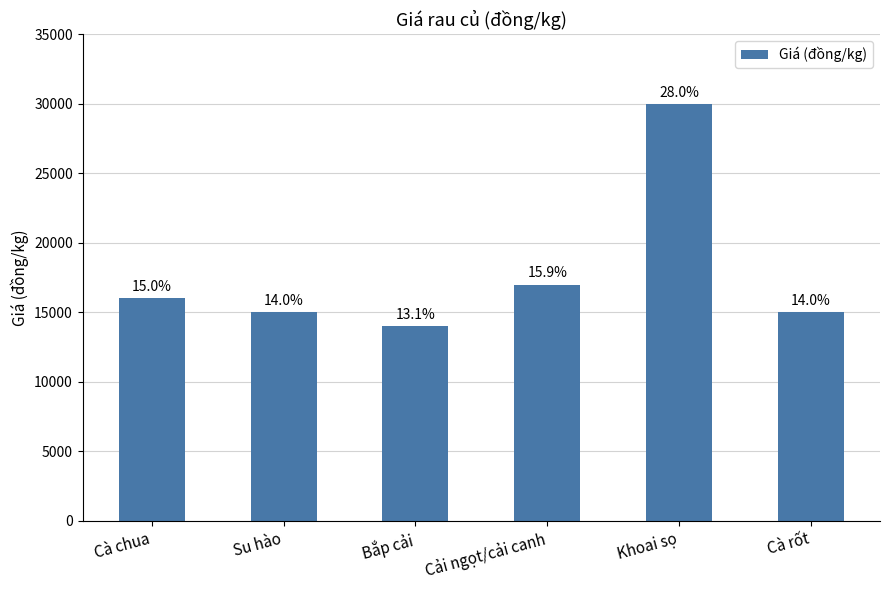

What is the maximum value shown in the chart?

30000